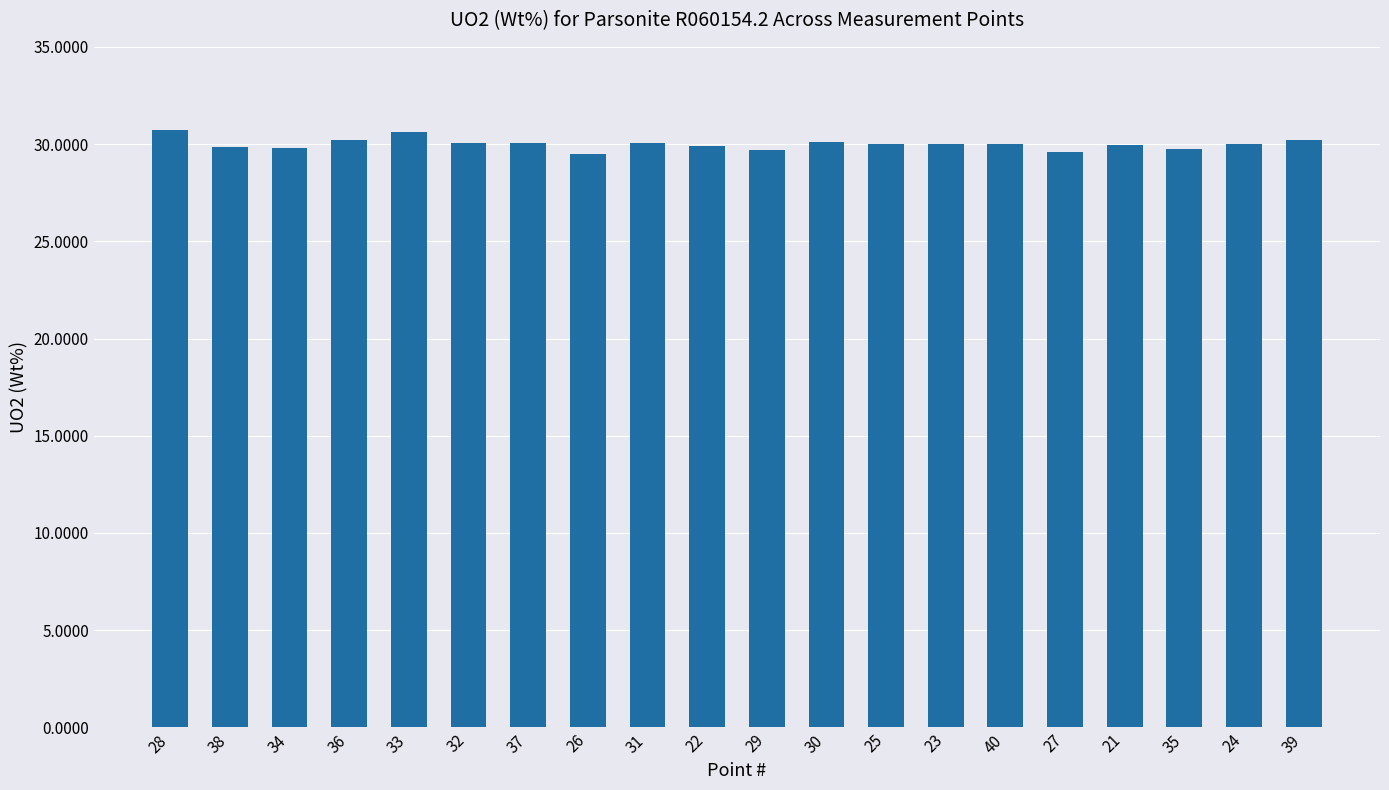

What is the difference between the second highest and second lowest values?

1.0